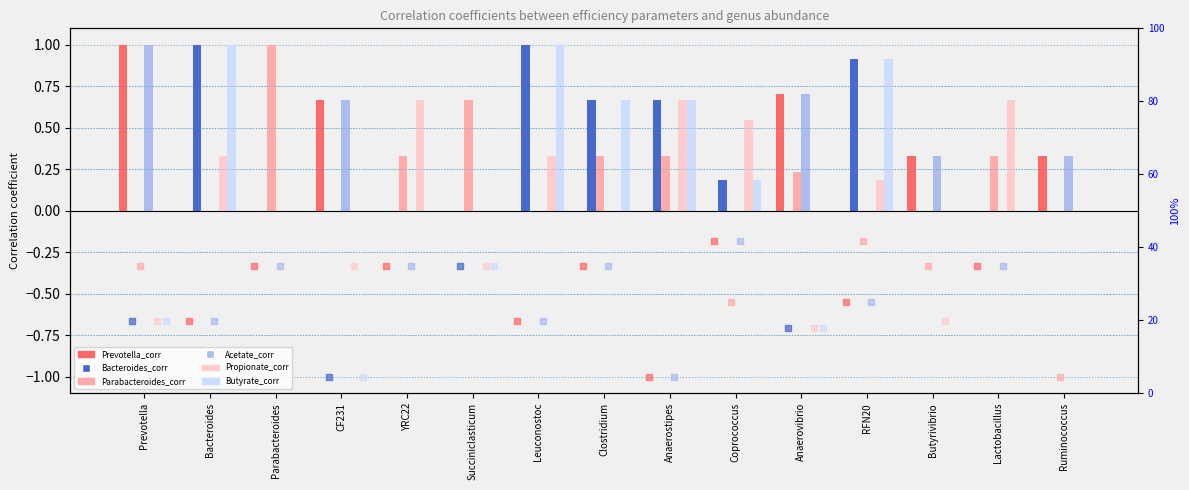

Is the value of Bacteroides_corr at RFN20 greater than the value of Propionate_corr at Parabacteroides?

Yes